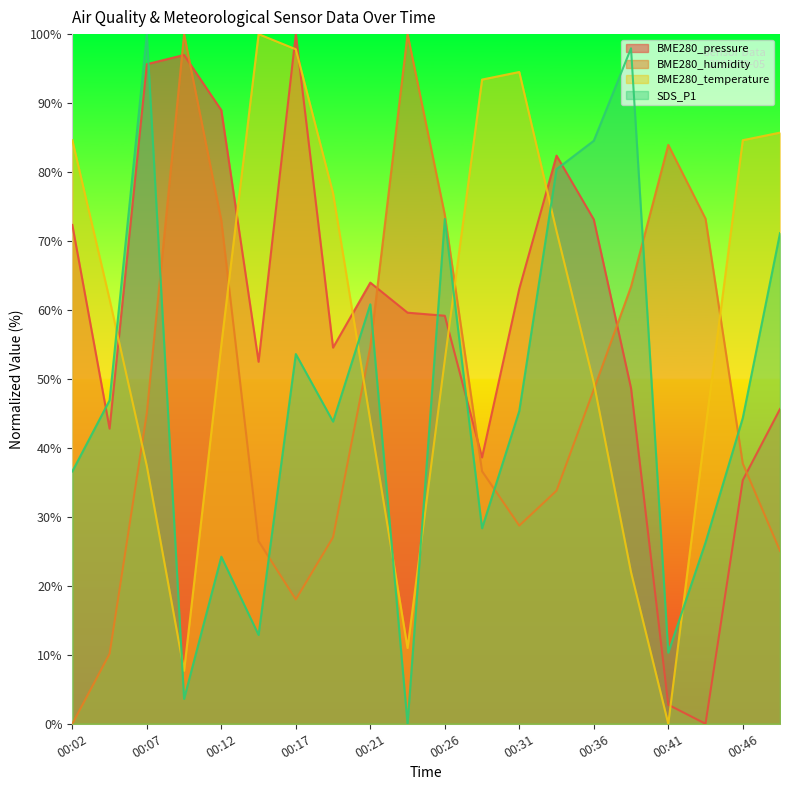

Which series changed the most between 00:14 and 00:21?

BME280_temperature